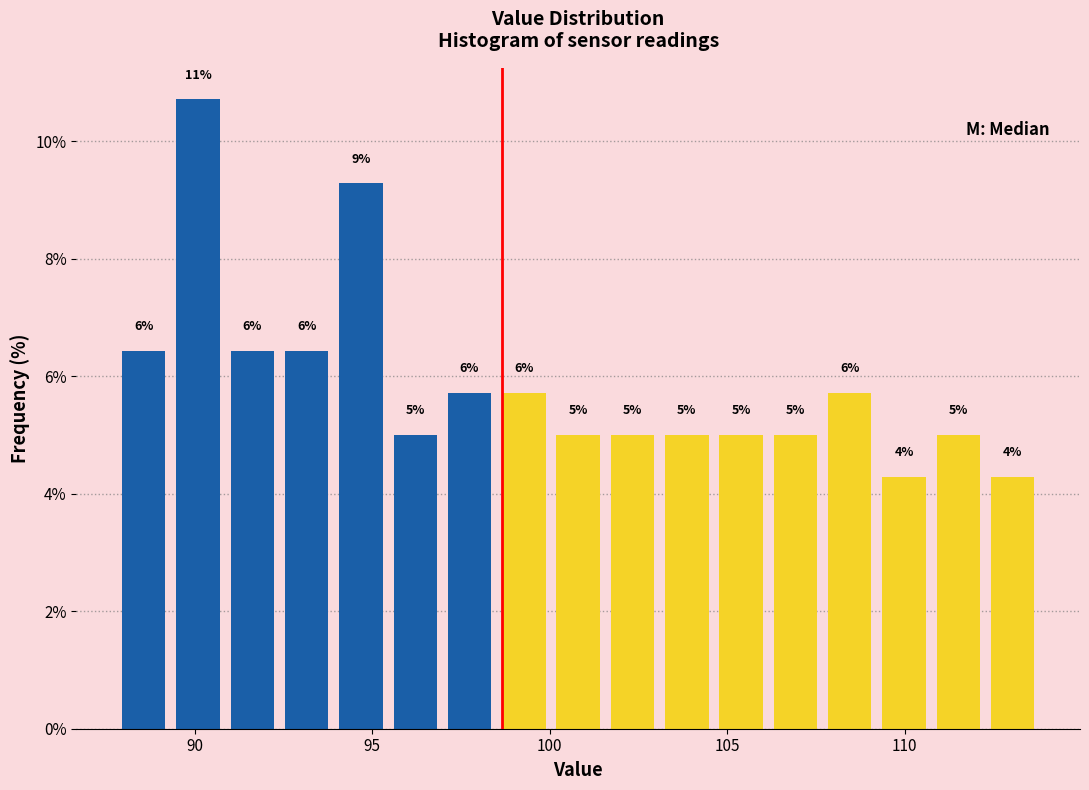

Read against the x-axis, roughly where is the centre of the tallest bar?

90.0